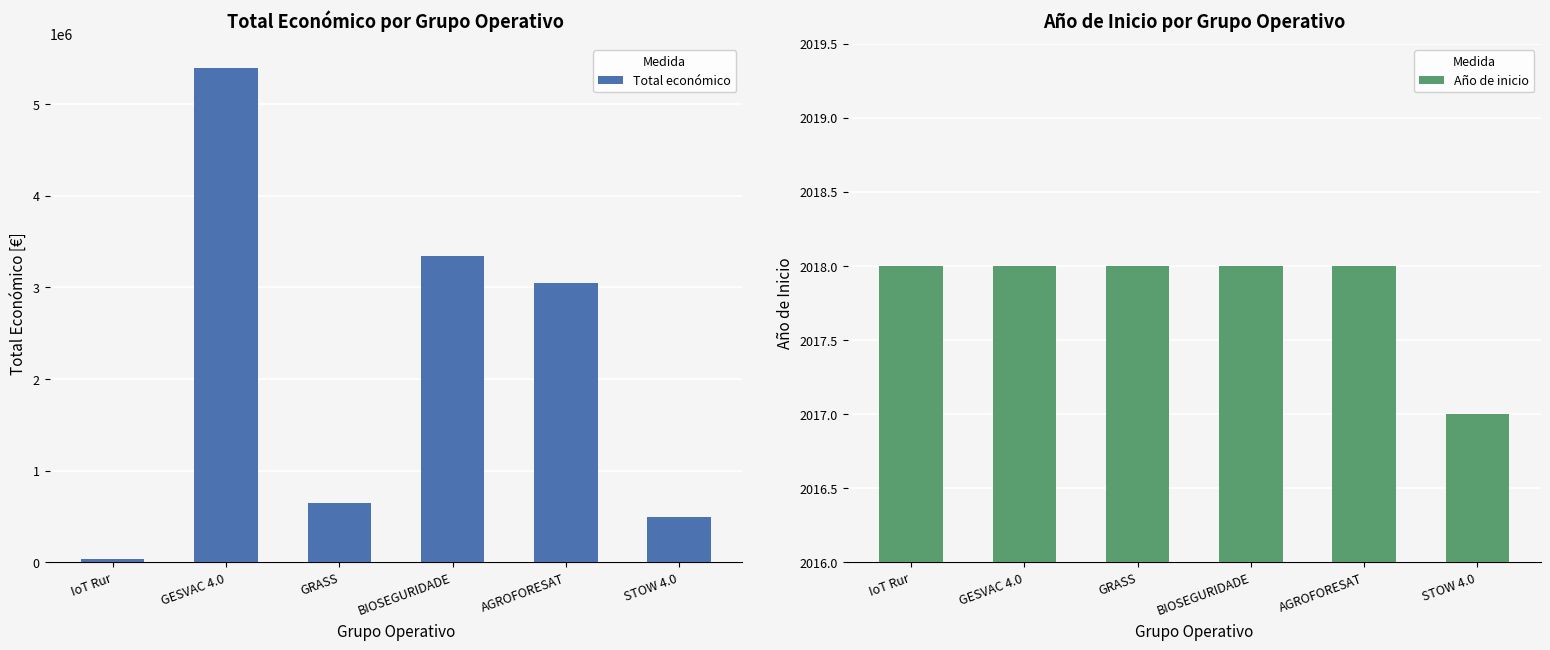

What is the label of the 3rd bar from the right?

BIOSEGURIDADE